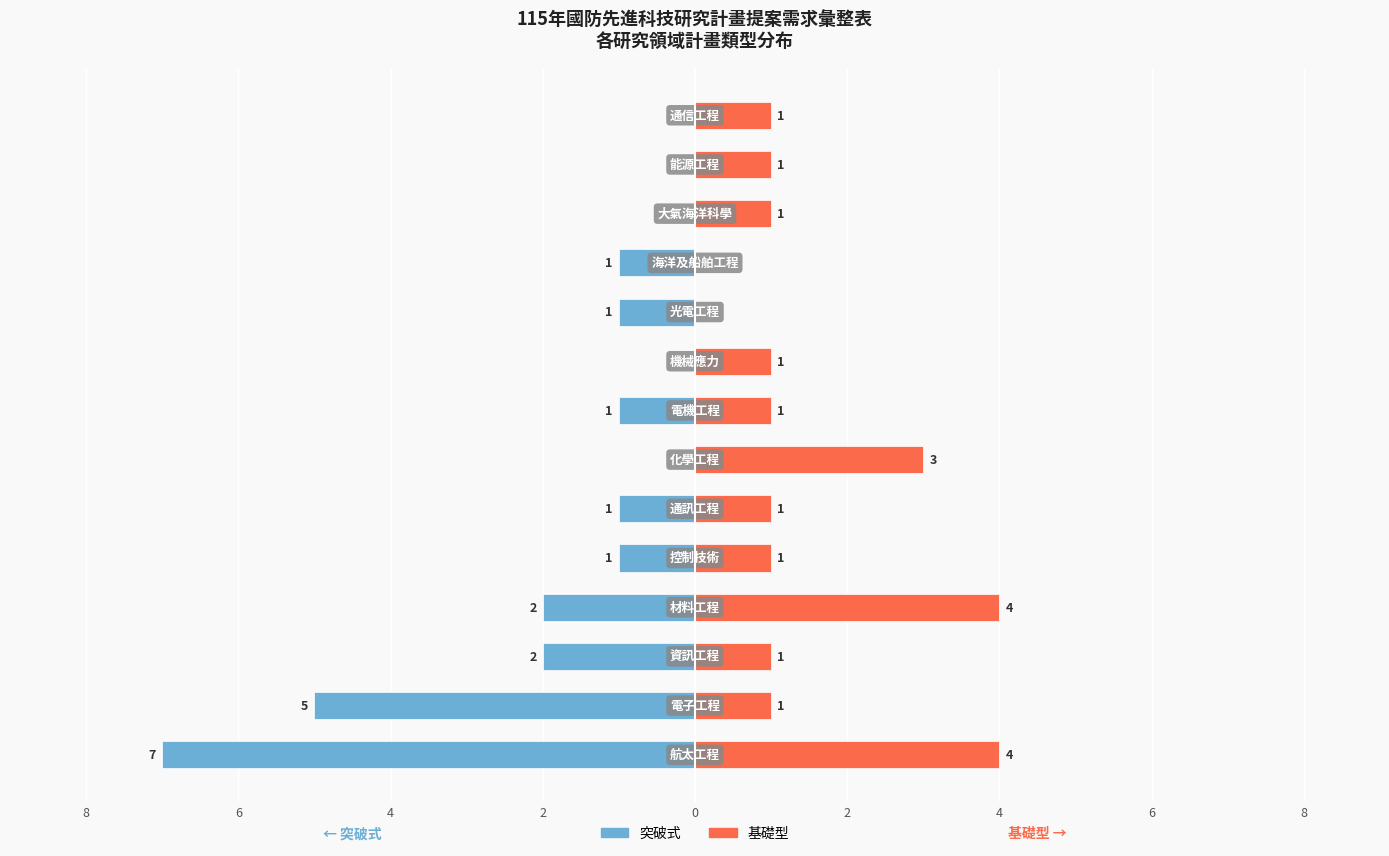

Are the bars horizontal?

Yes